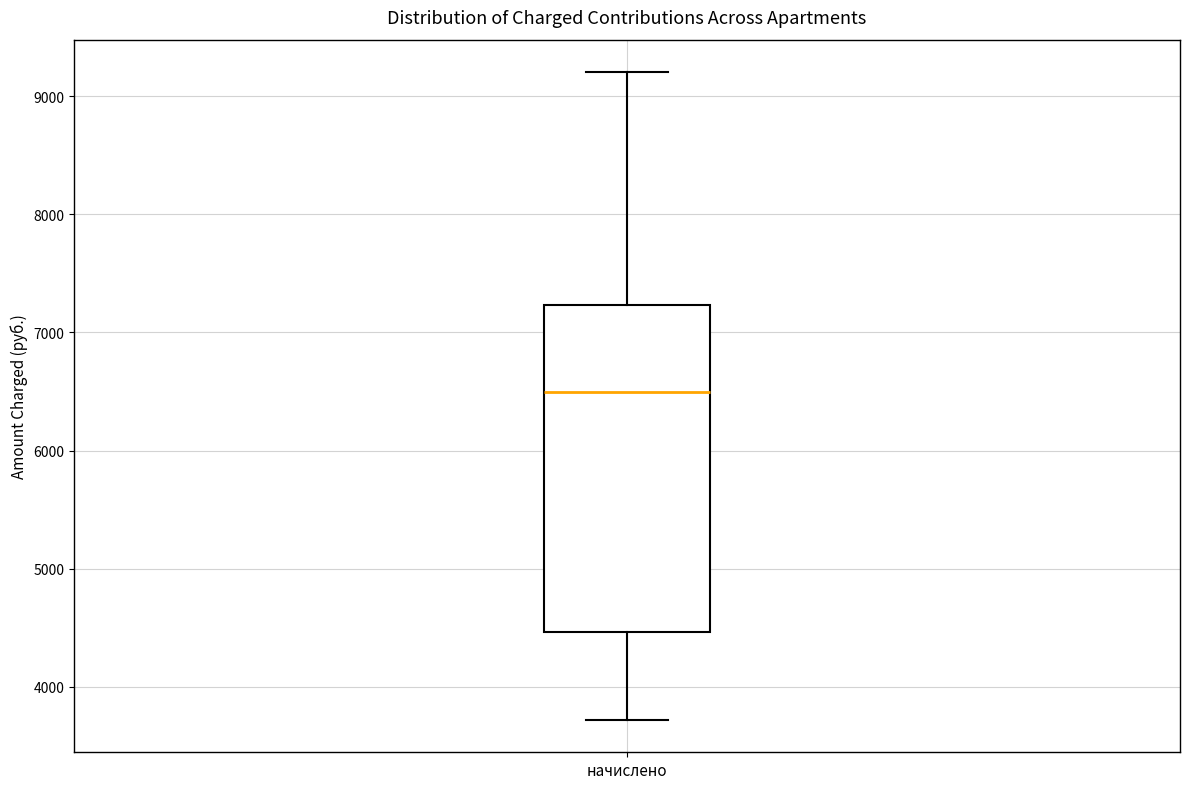

Transcribe this box plot: give where the median line is, the range the box spans, and where the two whiskers end, as read against the y-axis. The values are not printed on the chart, so give them approximately, as read against the axis.

median 6500, box 4500 to 7200, whiskers 3700 to 9200